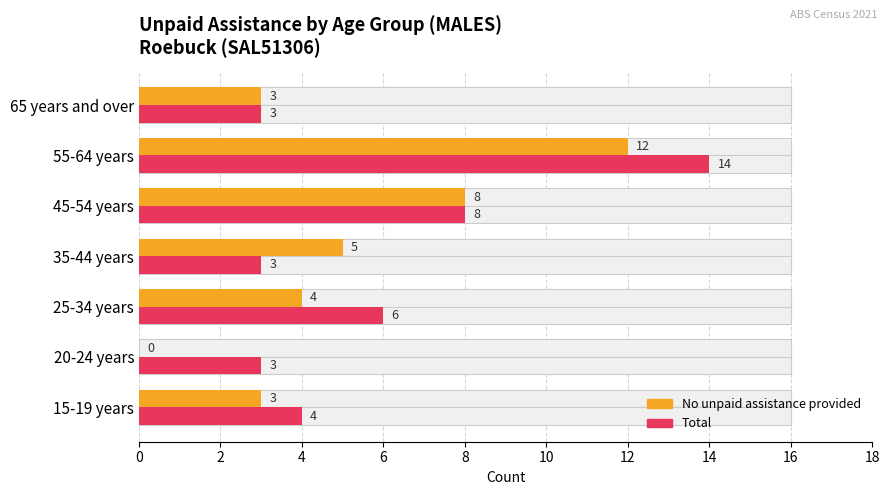

Reading right to left, transcribe all the data shown in this chart.

No unpaid assistance provided: 3	12	8	5	4	0	3
Total: 3	14	8	3	6	3	4